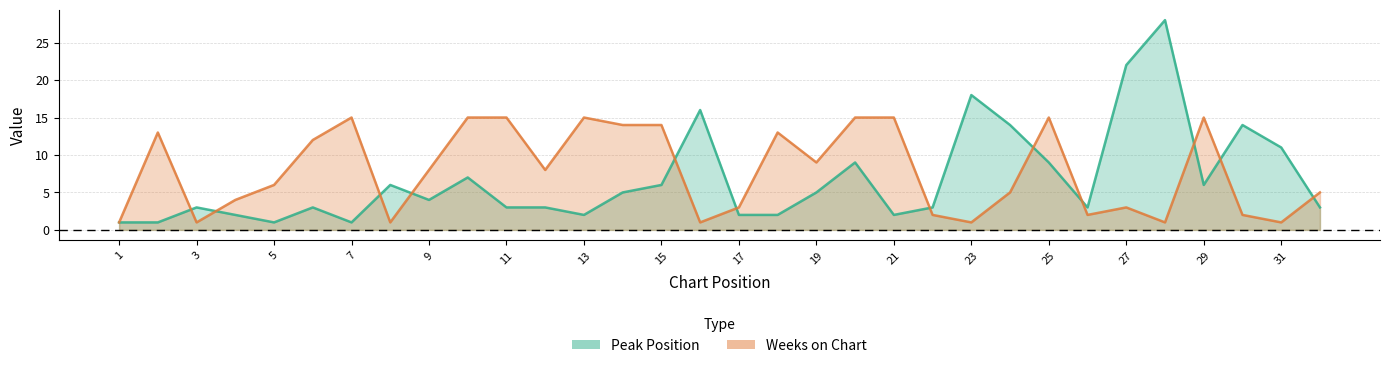

How many lines are shown in the chart?

2